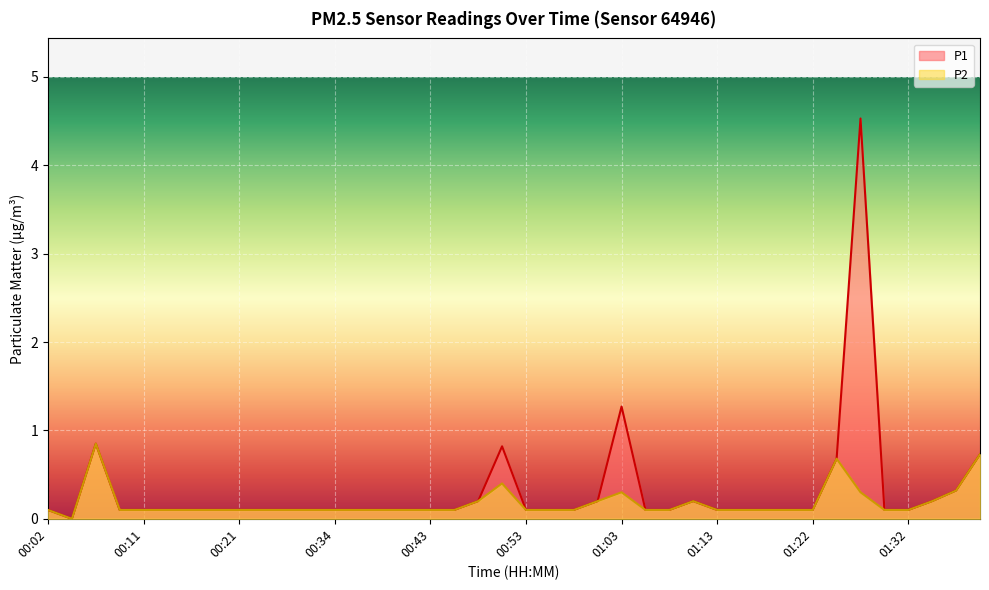

Reading left to right, list all the values displayed in this chart.

P1: 00:02=0.1	00:04=0.0	00:06=0.8	00:09=0.1	00:11=0.1	00:14=0.1	00:16=0.1	00:19=0.1	00:21=0.1	00:23=0.1	00:26=0.1	00:29=0.1	00:34=0.1	00:36=0.1	00:39=0.1	00:41=0.1	00:43=0.1	00:46=0.1	00:48=0.2	00:51=0.8	00:53=0.1	00:56=0.1	00:58=0.1	01:00=0.2	01:03=1.3	01:05=0.1	01:08=0.1	01:10=0.2	01:13=0.1	01:15=0.1	01:17=0.1	01:20=0.1	01:22=0.1	01:25=0.7	01:27=4.5	01:30=0.1	01:32=0.1	01:35=0.2	01:37=0.3	01:39=0.7
P2: 00:02=0.1	00:04=0.0	00:06=0.8	00:09=0.1	00:11=0.1	00:14=0.1	00:16=0.1	00:19=0.1	00:21=0.1	00:23=0.1	00:26=0.1	00:29=0.1	00:34=0.1	00:36=0.1	00:39=0.1	00:41=0.1	00:43=0.1	00:46=0.1	00:48=0.2	00:51=0.4	00:53=0.1	00:56=0.1	00:58=0.1	01:00=0.2	01:03=0.3	01:05=0.1	01:08=0.1	01:10=0.2	01:13=0.1	01:15=0.1	01:17=0.1	01:20=0.1	01:22=0.1	01:25=0.7	01:27=0.3	01:30=0.1	01:32=0.1	01:35=0.2	01:37=0.3	01:39=0.7